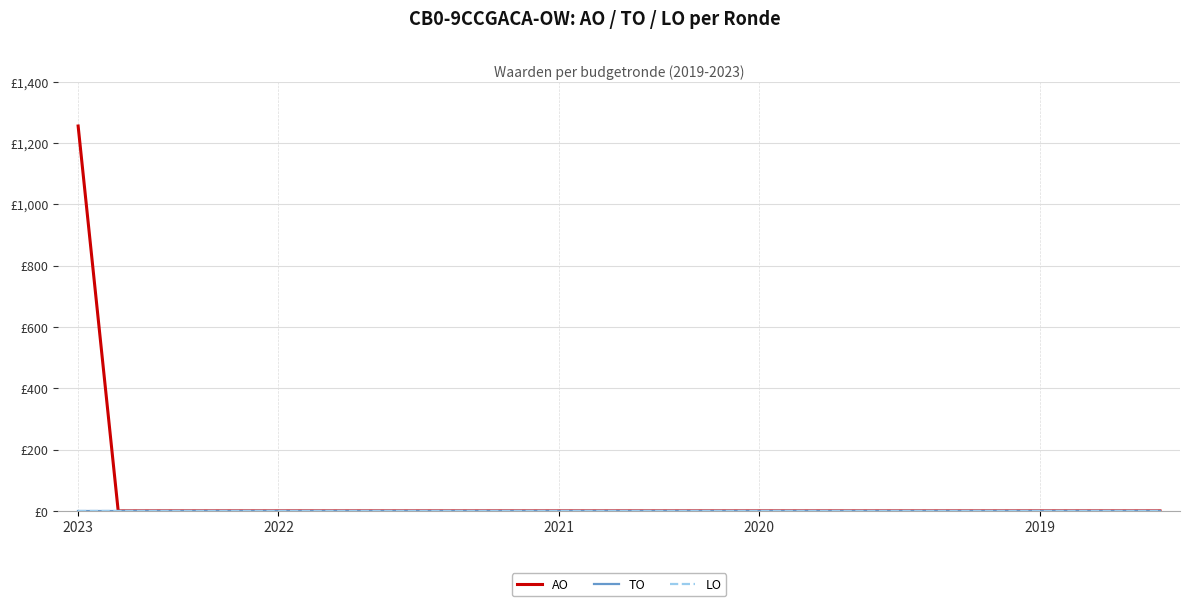

Does the chart have visible grid lines?

Yes